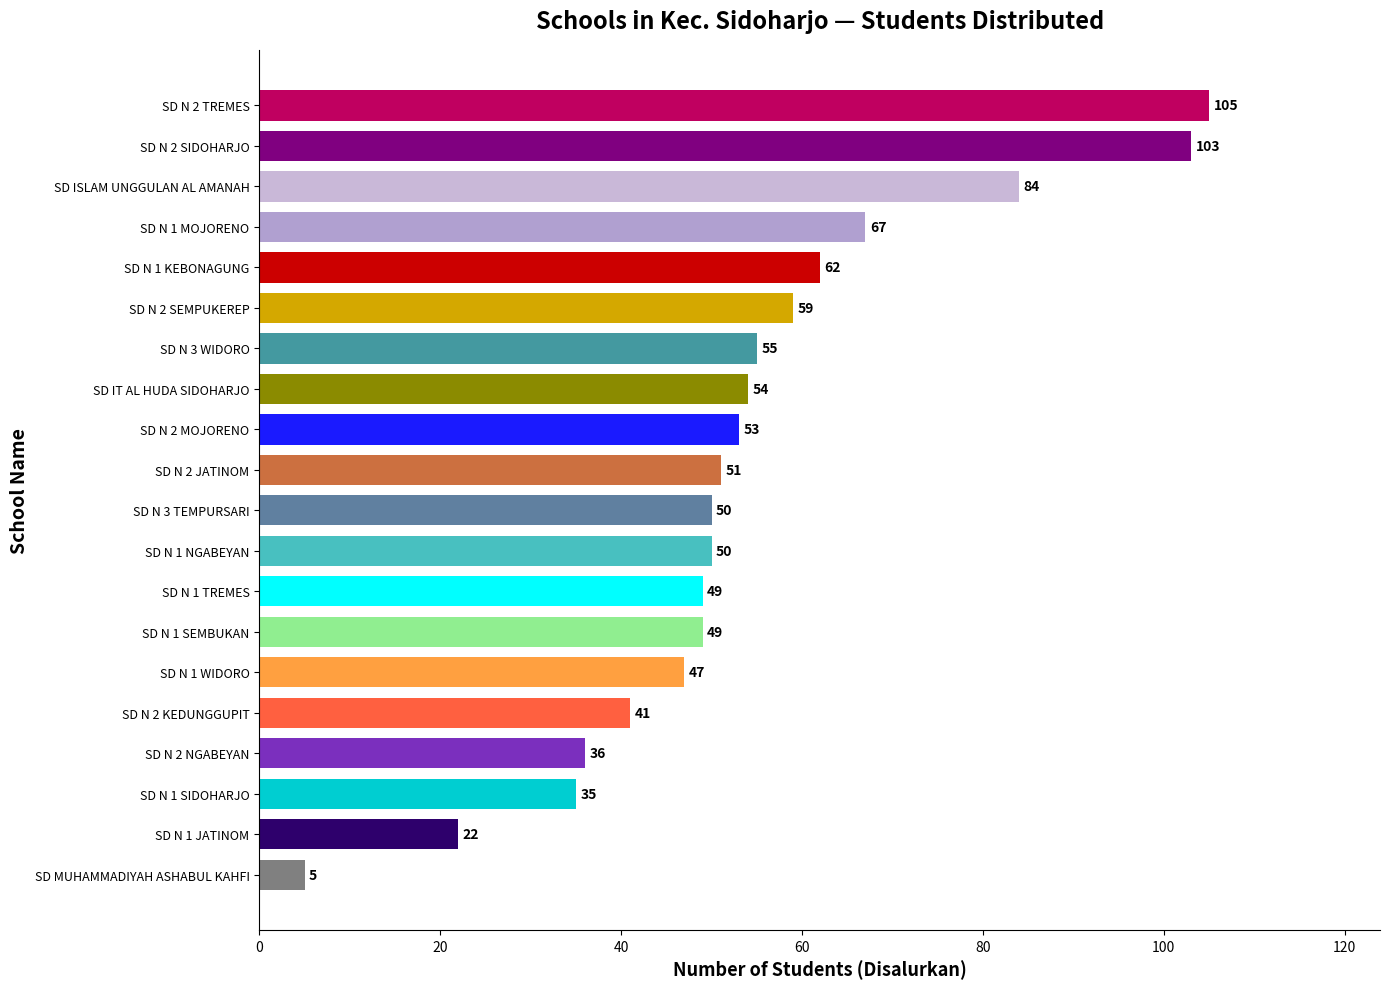

Which label corresponds to the largest value in the chart?

SD N 2 TREMES